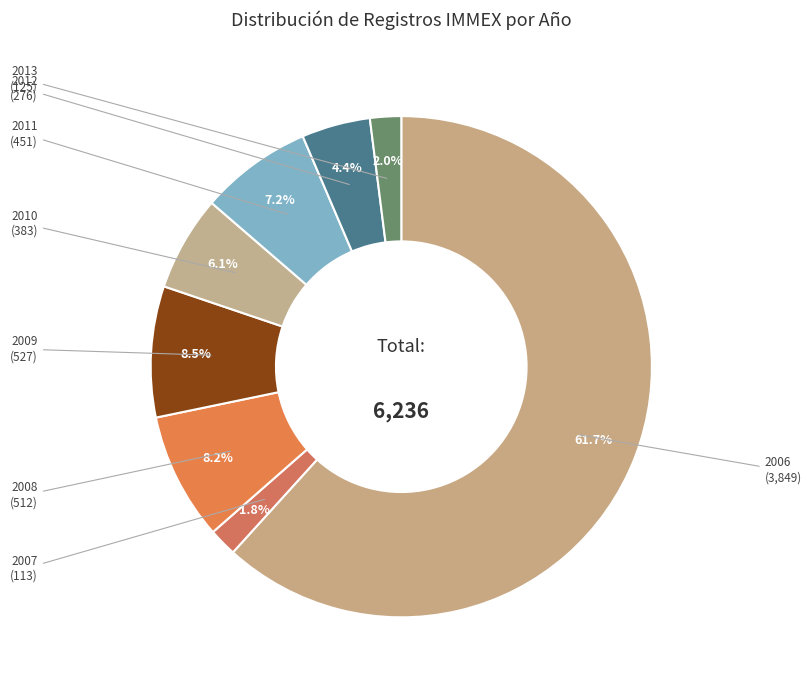

To the nearest percent, what percentage of the pie is 2012?

4%